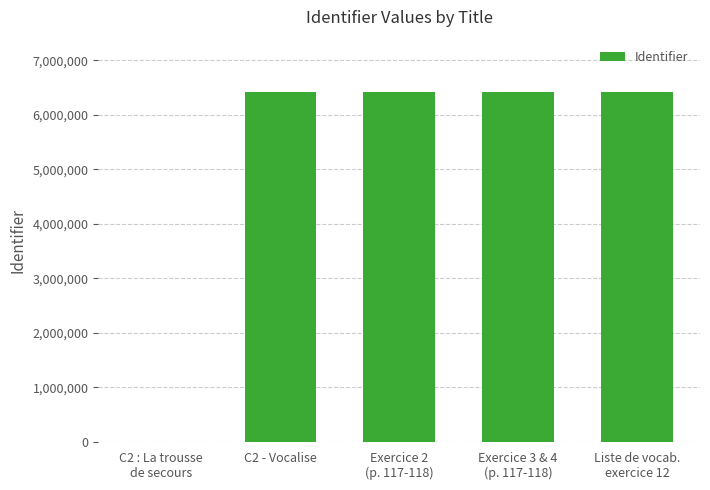

What is the sum of all values?

25657005